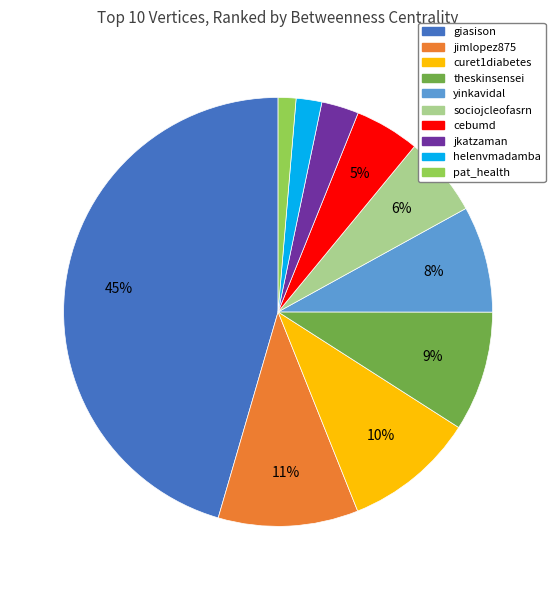

Approximately how many times larger is the value at theskinsensei compared to yinkavidal?

1.1